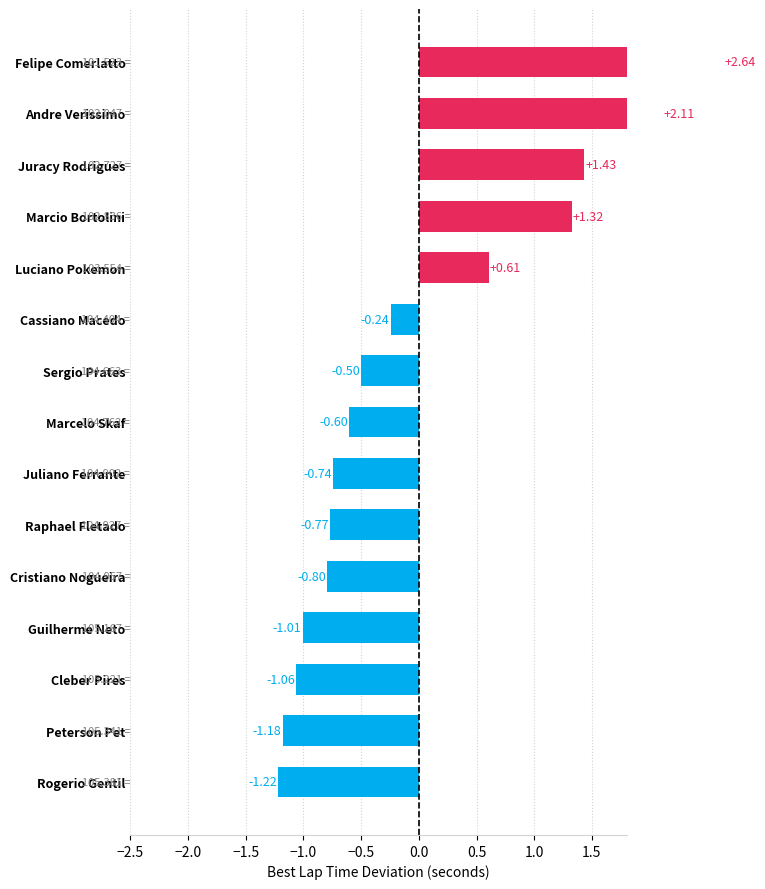

Reading right to left, what are all the values shown in this chart?

-1.2	-1.2	-1.1	-1.0	-0.8	-0.8	-0.7	-0.6	-0.5	-0.2	0.6	1.3	1.4	2.1	2.6